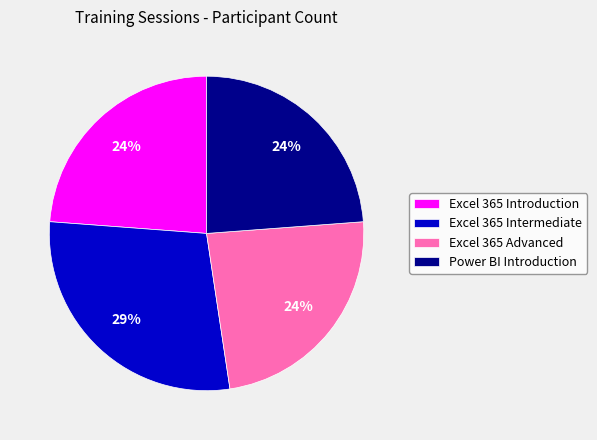

Combined, do Excel 365 Intermediate and Excel 365 Advanced account for over 50%?

Yes